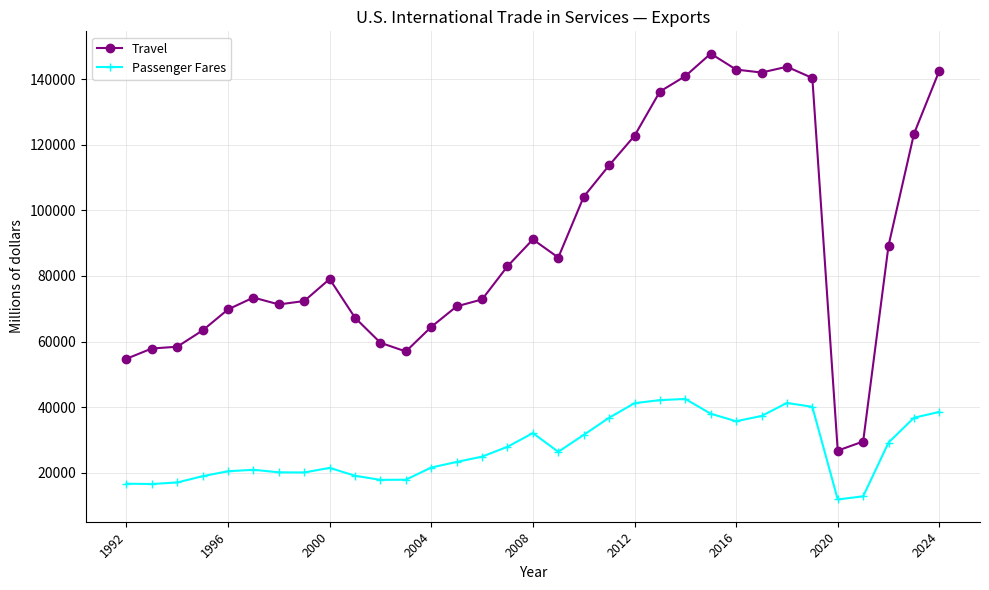

True or false: Travel and Passenger Fares cross at least once.

False